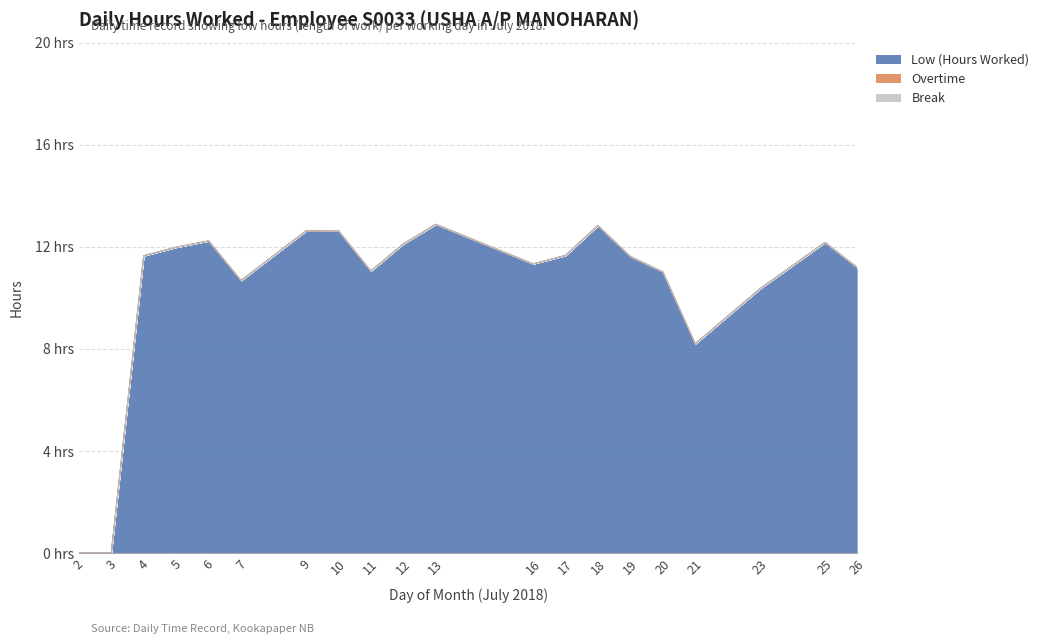

True or false: Low (Hours Worked) and Overtime cross at least once.

False